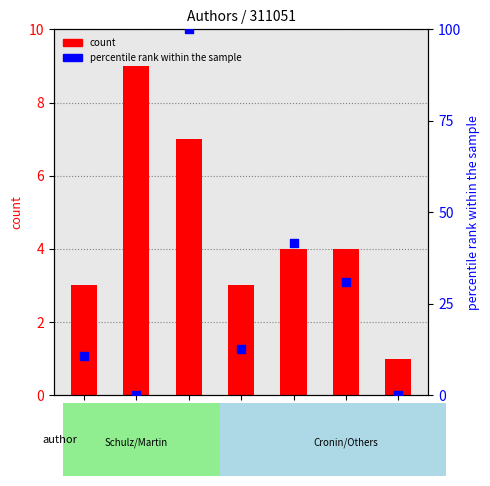

What are all the series names shown in the legend?

count, percentile rank within the sample